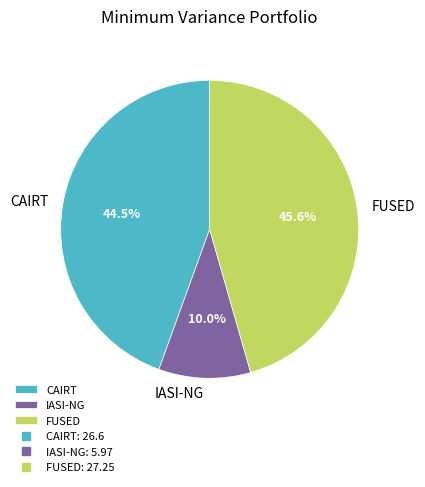

How many slices are in this pie chart?

3